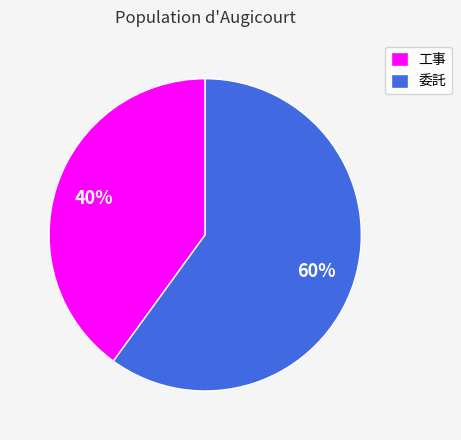

Combined, do 委託 and 工事 account for over 50%?

Yes